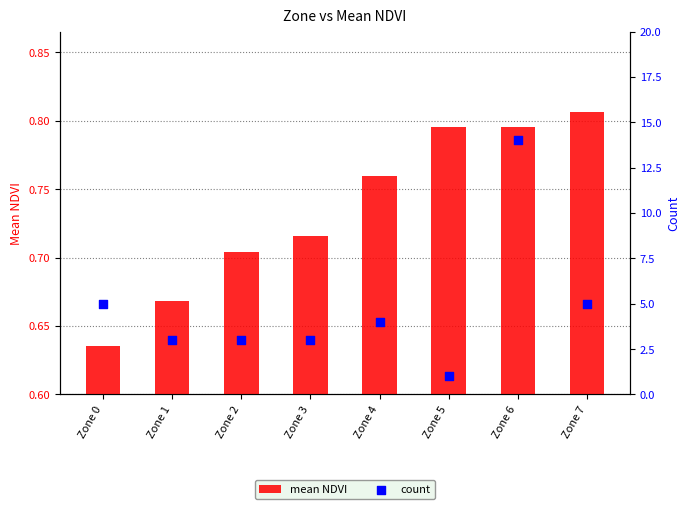

What is the total value across all series at Zone 6?

14.8